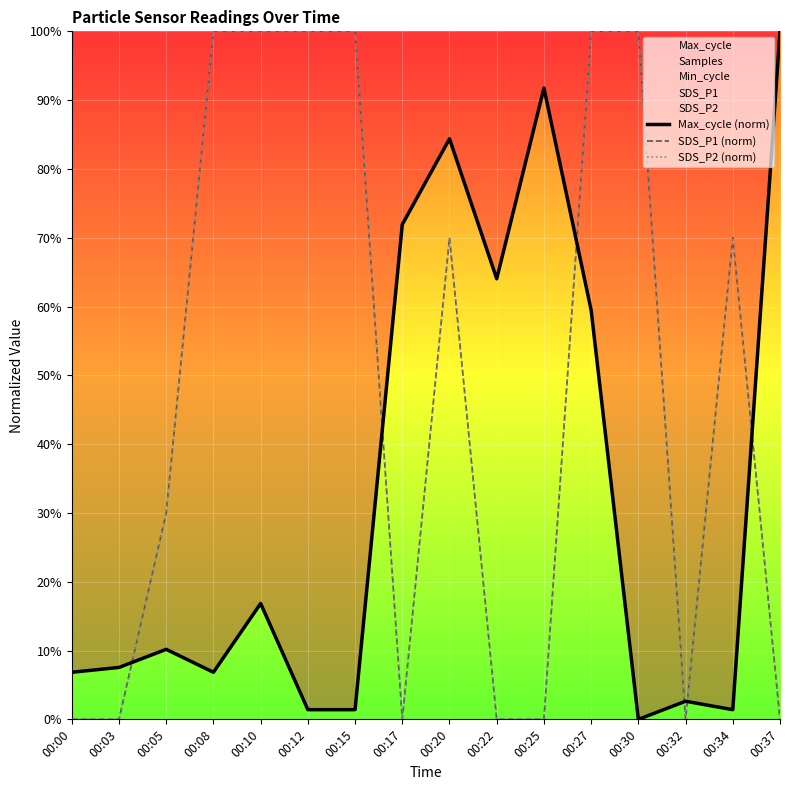

At which category does SDS_P1 (norm) reach its first local peak?

00:20